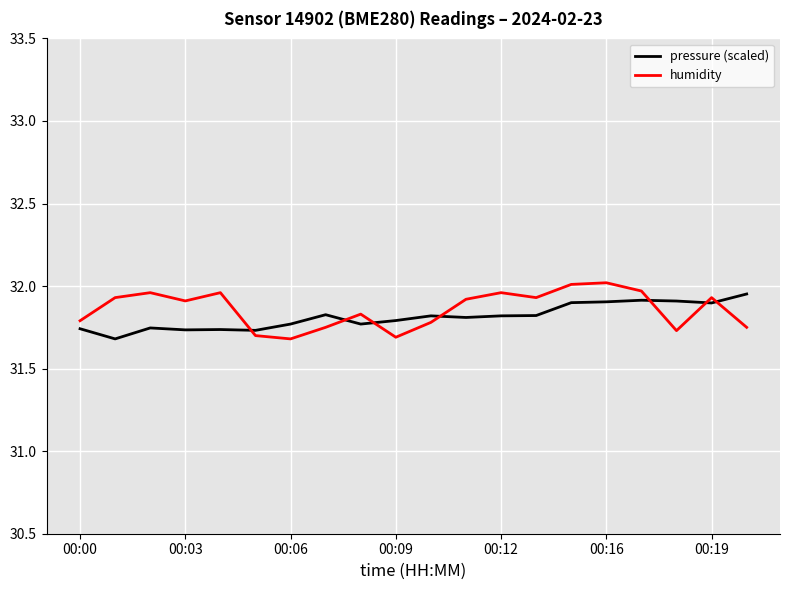

What is the difference between the maximum and minimum values in the humidity series?

0.3